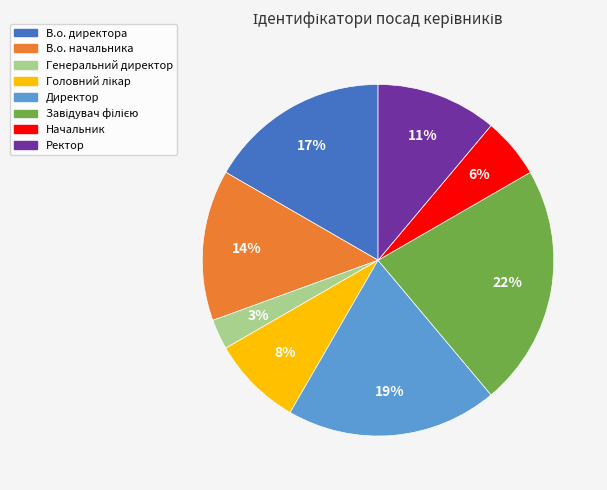

Which category has the smallest portion of the pie?

Генеральний директор